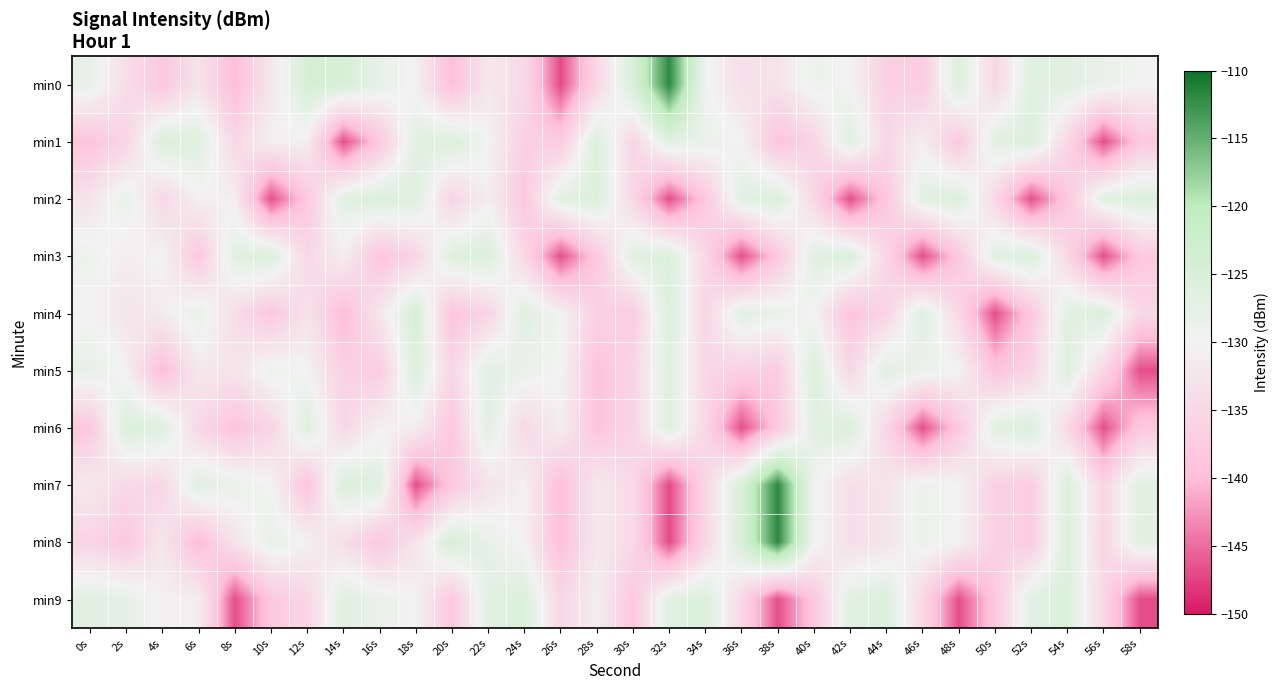

Reading left to right, transcribe all the data shown in this chart.

min0: 0s=-128.0	2s=-134.0	4s=-138.1	6s=-132.9	8s=-140.0	10s=-132.3	12s=-124.4	14s=-124.6	16s=-127.9	18s=-130.5	20s=-139.7	22s=-131.9	24s=-134.7	26s=-147.0	28s=-135.3	30s=-124.9	32s=-111.8	34s=-129.4	36s=-133.8	38s=-132.9	40s=-128.8	42s=-130.1	44s=-136.4	46s=-137.3	48s=-125.6	50s=-135.3	52s=-126.5	54s=-126.8	56s=-128.4	58s=-129.9
min1: 0s=-138.7	2s=-135.7	4s=-125.5	6s=-126.2	8s=-135.1	10s=-130.5	12s=-130.9	14s=-146.8	16s=-138.1	18s=-126.8	20s=-125.6	22s=-130.1	24s=-136.4	26s=-137.3	28s=-125.6	30s=-135.3	32s=-126.8	34s=-128.4	36s=-129.9	38s=-138.7	40s=-135.7	42s=-126.2	44s=-135.1	46s=-130.9	48s=-138.1	50s=-126.8	52s=-125.5	54s=-135.1	56s=-146.8	58s=-138.1
min2: 0s=-132.9	2s=-128.1	4s=-135.1	6s=-130.5	8s=-130.9	10s=-146.8	12s=-138.1	14s=-126.8	16s=-125.5	18s=-126.2	20s=-135.7	22s=-130.9	24s=-138.1	26s=-126.8	28s=-125.5	30s=-135.1	32s=-146.8	34s=-138.1	36s=-126.8	38s=-125.5	40s=-135.1	42s=-146.8	44s=-138.1	46s=-126.8	48s=-125.5	50s=-135.1	52s=-146.8	54s=-138.1	56s=-126.8	58s=-125.5
min3: 0s=-128.9	2s=-131.2	4s=-129.9	6s=-138.1	8s=-126.8	10s=-125.5	12s=-135.1	14s=-130.9	16s=-138.7	18s=-135.7	20s=-126.2	22s=-125.5	24s=-135.1	26s=-146.8	28s=-138.1	30s=-126.8	32s=-125.5	34s=-135.1	36s=-146.8	38s=-138.1	40s=-126.8	42s=-125.5	44s=-135.1	46s=-146.8	48s=-138.1	50s=-126.8	52s=-125.5	54s=-135.1	56s=-146.8	58s=-138.1
min4: 0s=-130.1	2s=-132.5	4s=-131.5	6s=-128.0	8s=-134.0	10s=-138.1	12s=-132.9	14s=-140.0	16s=-132.3	18s=-124.4	20s=-138.7	22s=-135.7	24s=-126.5	26s=-130.1	28s=-136.4	30s=-137.3	32s=-125.6	34s=-135.3	36s=-126.8	38s=-128.4	40s=-129.9	42s=-138.7	44s=-135.7	46s=-126.2	48s=-135.1	50s=-146.8	52s=-138.1	54s=-126.8	56s=-125.5	58s=-135.1
min5: 0s=-127.9	2s=-130.5	4s=-139.7	6s=-131.9	8s=-132.9	10s=-128.8	12s=-130.1	14s=-136.4	16s=-137.3	18s=-125.6	20s=-135.3	22s=-126.8	24s=-128.4	26s=-129.9	28s=-138.7	30s=-135.7	32s=-126.2	34s=-135.1	36s=-136.4	38s=-137.3	40s=-125.6	42s=-135.3	44s=-126.8	46s=-128.4	48s=-129.9	50s=-138.7	52s=-135.7	54s=-126.2	56s=-135.1	58s=-146.8
min6: 0s=-138.1	2s=-125.5	4s=-126.2	6s=-135.1	8s=-138.7	10s=-135.7	12s=-126.2	14s=-135.1	16s=-130.5	18s=-130.9	20s=-138.1	22s=-126.8	24s=-135.1	26s=-130.9	28s=-138.7	30s=-135.7	32s=-126.2	34s=-135.1	36s=-146.8	38s=-138.1	40s=-126.8	42s=-125.5	44s=-135.1	46s=-146.8	48s=-138.1	50s=-126.8	52s=-125.5	54s=-135.1	56s=-146.8	58s=-138.1
min7: 0s=-131.9	2s=-134.7	4s=-135.3	6s=-126.5	8s=-128.4	10s=-129.9	12s=-138.7	14s=-125.5	16s=-126.2	18s=-146.8	20s=-138.1	22s=-132.9	24s=-130.5	26s=-139.7	28s=-131.9	30s=-134.7	32s=-147.0	34s=-135.3	36s=-124.9	38s=-111.8	40s=-129.4	42s=-133.8	44s=-132.9	46s=-128.8	48s=-130.1	50s=-136.4	52s=-137.3	54s=-125.6	56s=-135.3	58s=-126.8
min8: 0s=-135.7	2s=-138.1	4s=-132.3	6s=-140.0	8s=-132.9	10s=-127.9	12s=-130.5	14s=-134.0	16s=-138.1	18s=-132.9	20s=-124.6	22s=-127.9	24s=-130.5	26s=-139.7	28s=-131.9	30s=-134.7	32s=-147.0	34s=-135.3	36s=-124.9	38s=-111.8	40s=-129.4	42s=-133.8	44s=-132.9	46s=-128.8	48s=-130.1	50s=-136.4	52s=-137.3	54s=-125.6	56s=-135.3	58s=-126.8
min9: 0s=-126.8	2s=-127.5	4s=-130.5	6s=-130.9	8s=-146.8	10s=-138.1	12s=-135.3	14s=-126.5	16s=-128.4	18s=-129.9	20s=-138.1	22s=-126.8	24s=-125.5	26s=-135.1	28s=-130.9	30s=-138.1	32s=-126.8	34s=-125.5	36s=-135.1	38s=-146.8	40s=-138.1	42s=-126.8	44s=-125.5	46s=-135.1	48s=-146.8	50s=-138.1	52s=-126.8	54s=-125.5	56s=-135.1	58s=-146.8